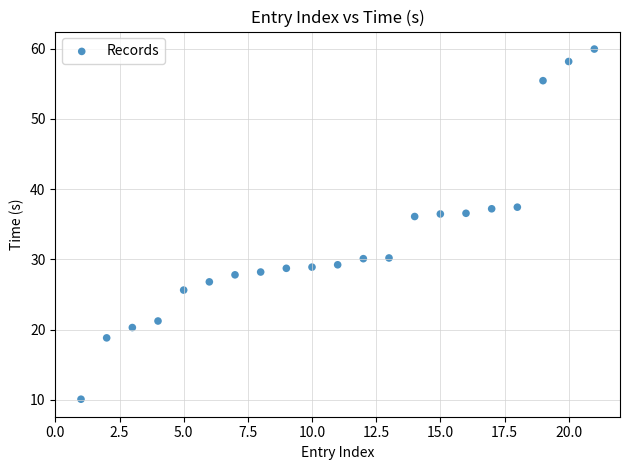

What is the range of Y values (max minus min)?

49.8